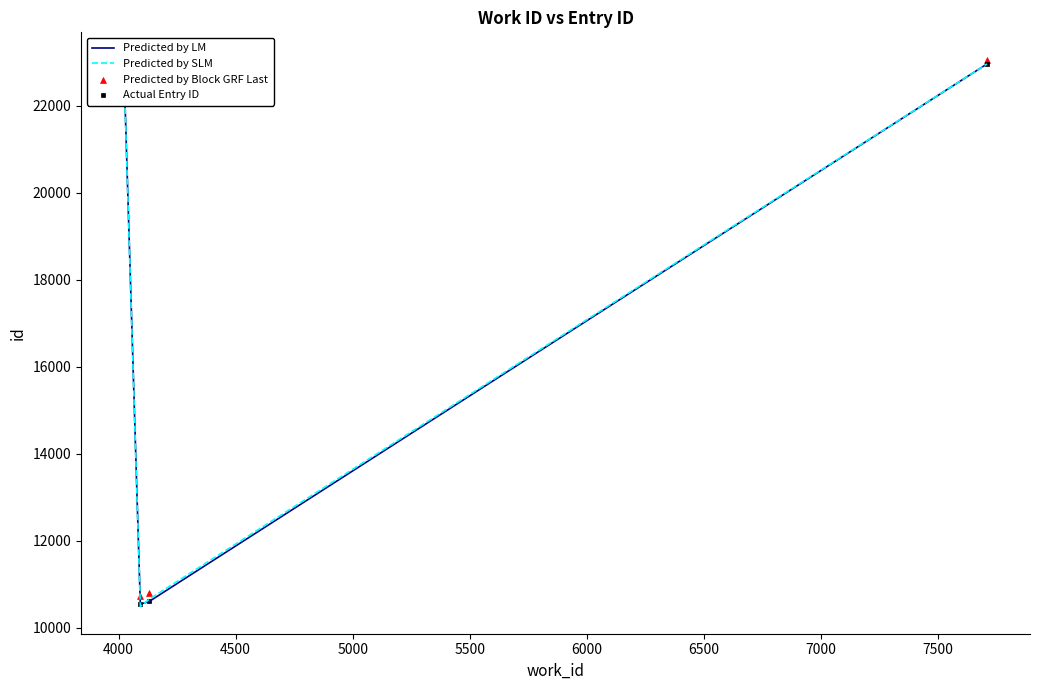

At how many categories does at least one series exceed 11133?

8